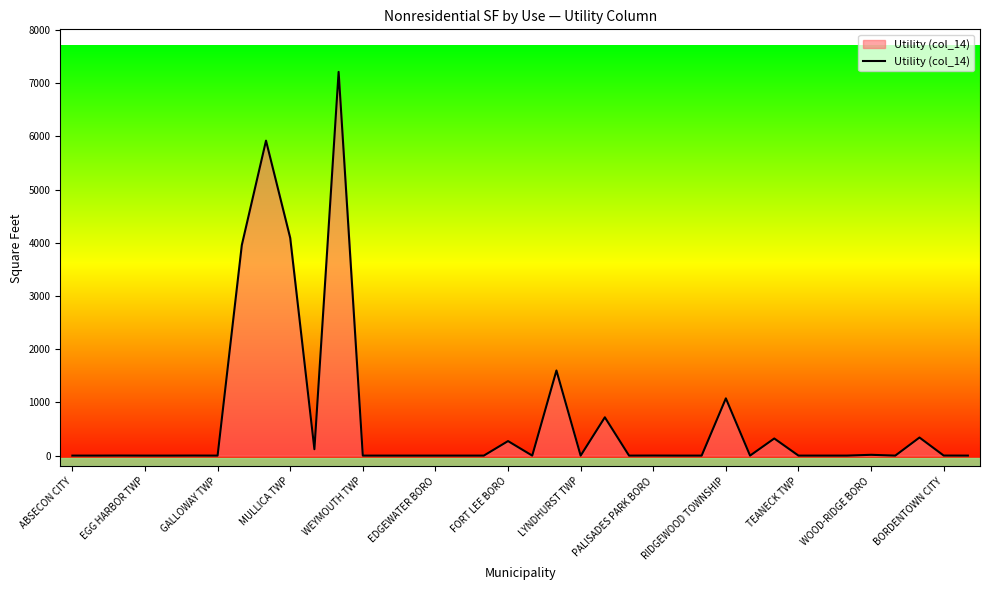

Does the chart display data point markers on the line(s)?

No